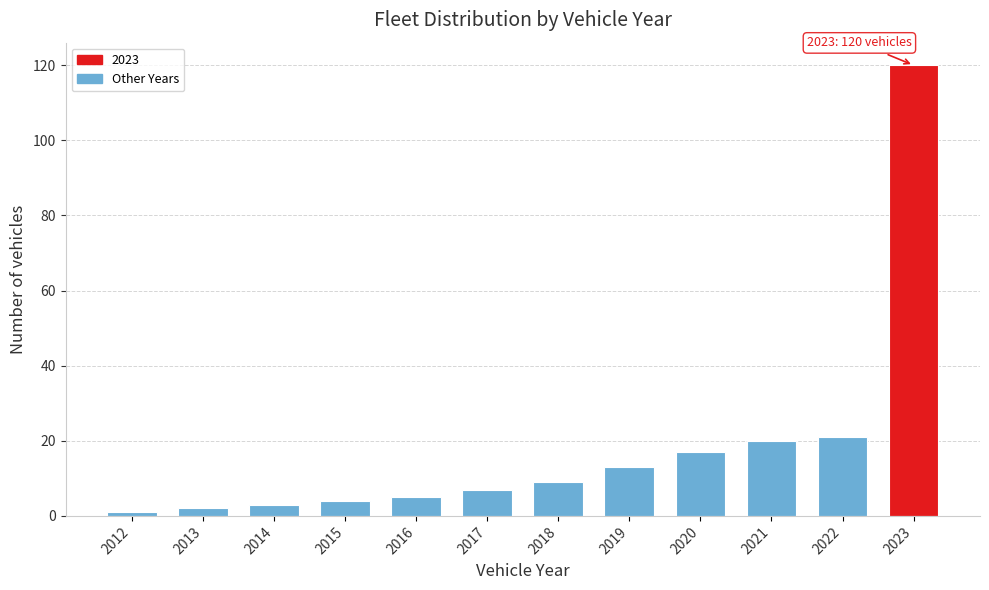

Reading left to right, extract all data points from this chart.

1	2	3	4	5	7	9	13	17	20	21	120